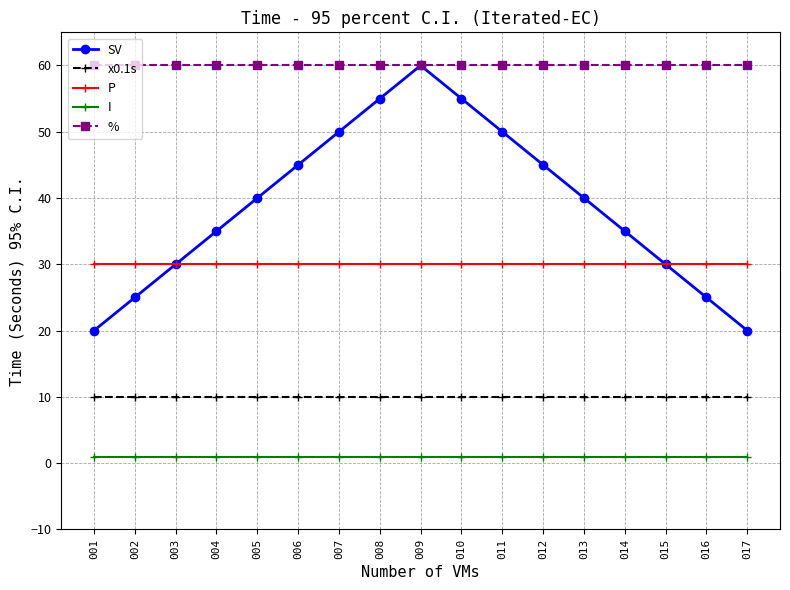

What are all the series names shown in the legend?

SV, x0.1s, P, I, %